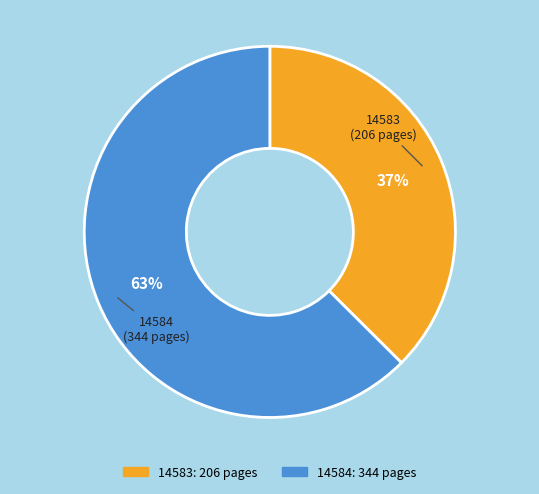

How many slices are in this pie chart?

2